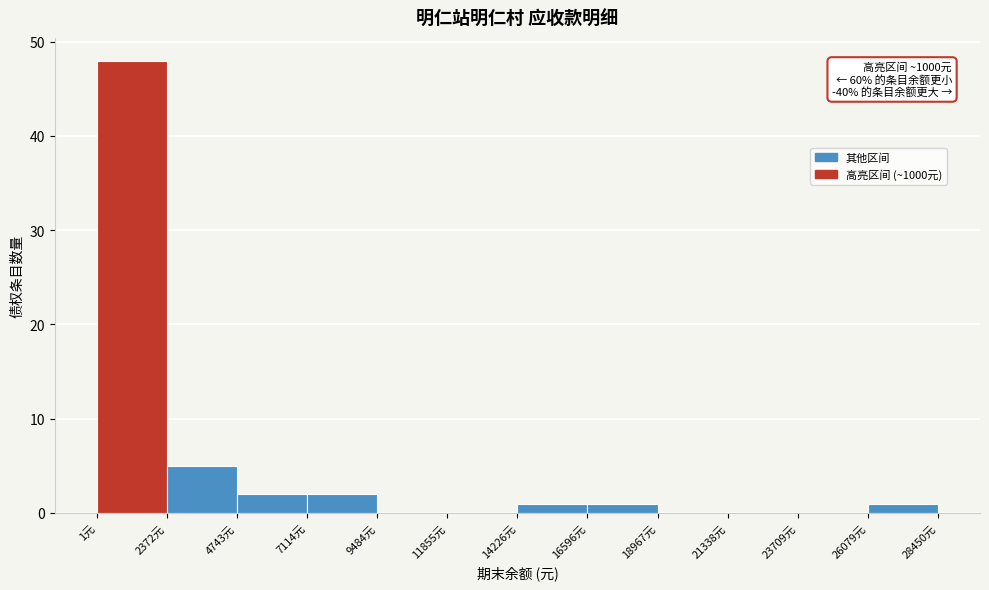

Which range on the x-axis has the tallest bar?

0 to 2500